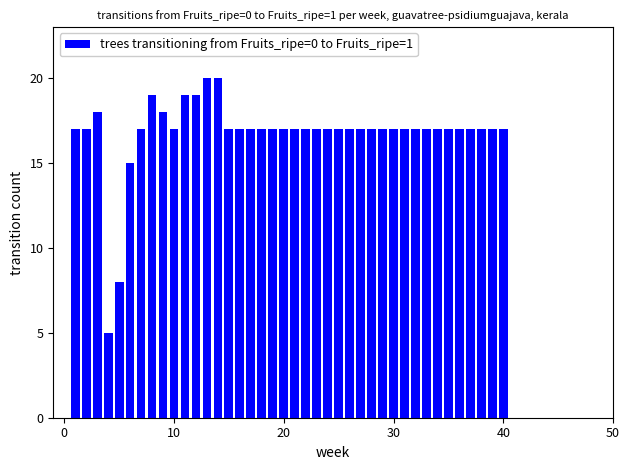

What is the difference between the maximum and second lowest values?

12